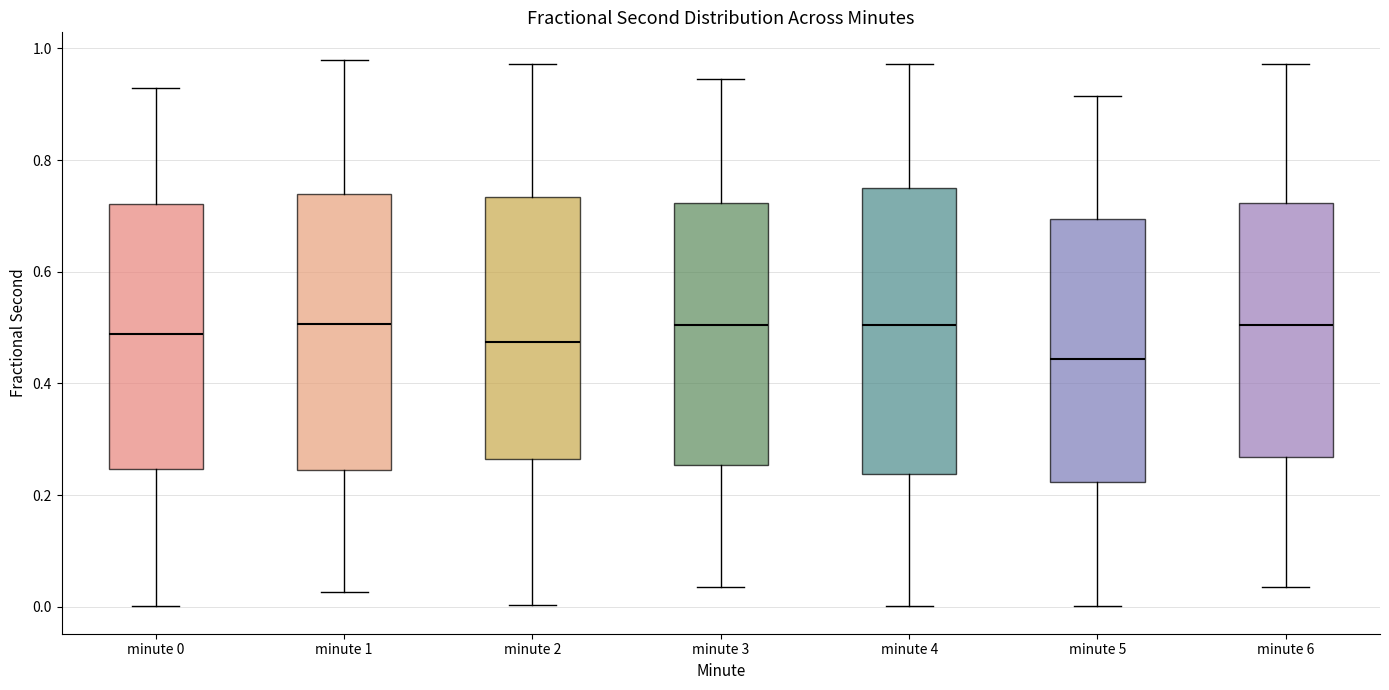

Reading left to right, read every box against the y-axis: the position of its median line, the range the box covers, and the ends of its whiskers. The values are not printed on the chart, so give them approximately, as read against the axis.

minute 0: median 0.48, box 0.24 to 0.72, whiskers 0.00 to 0.92
minute 1: median 0.50, box 0.24 to 0.74, whiskers 0.02 to 0.98
minute 2: median 0.48, box 0.26 to 0.74, whiskers 0.00 to 0.98
minute 3: median 0.50, box 0.26 to 0.72, whiskers 0.04 to 0.94
minute 4: median 0.50, box 0.24 to 0.74, whiskers 0.00 to 0.98
minute 5: median 0.44, box 0.22 to 0.70, whiskers 0.00 to 0.92
minute 6: median 0.50, box 0.26 to 0.72, whiskers 0.04 to 0.98